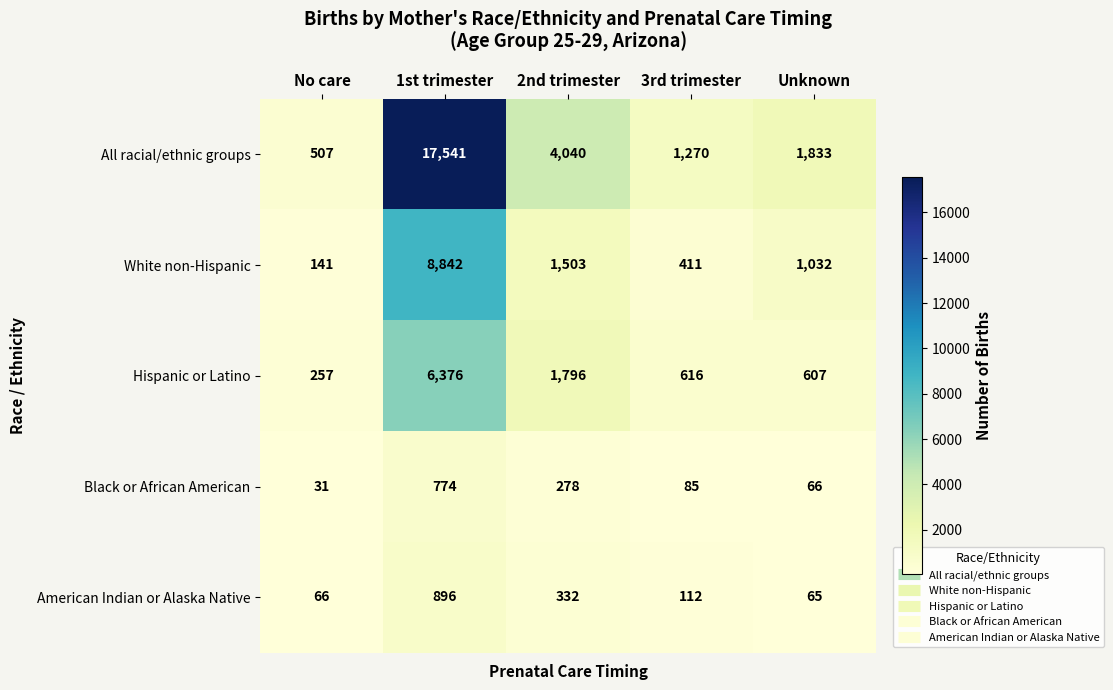

What is the total value across all series at 1st trimester?

34429